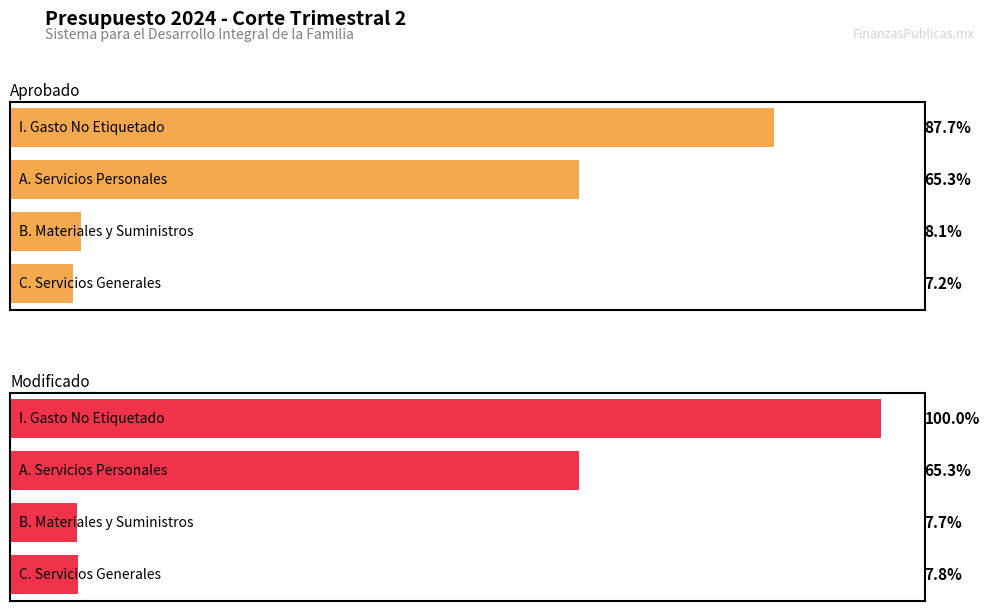

At which label is Modificado closest to 42387371?

A. Servicios Personales